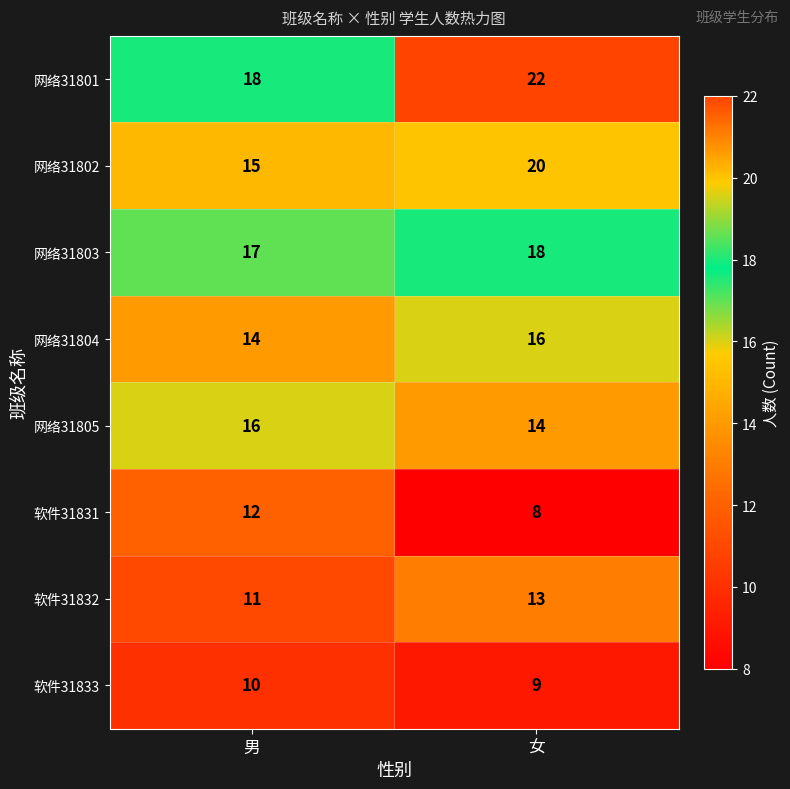

Which series changed the most between 男 and 女?

网络31802